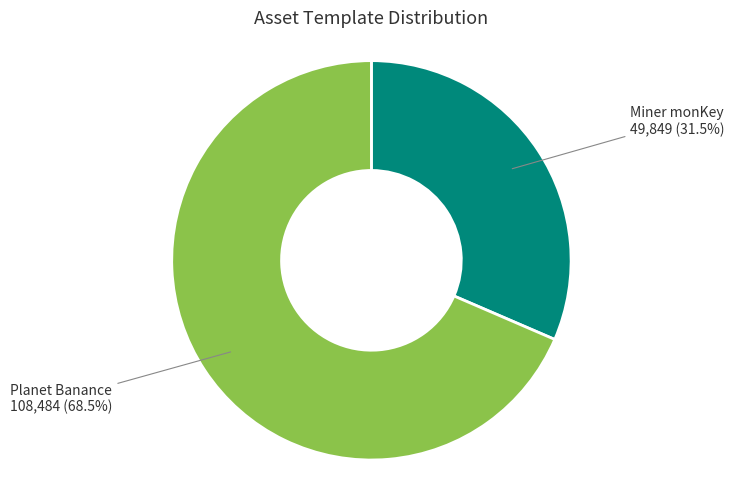

Does any single category account for the majority?

Yes